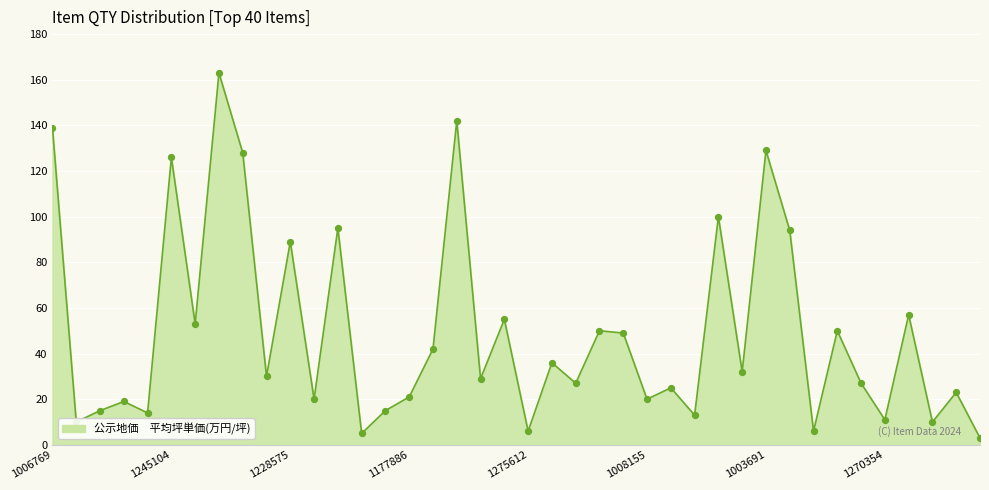

What is the difference between the maximum and minimum values?

160